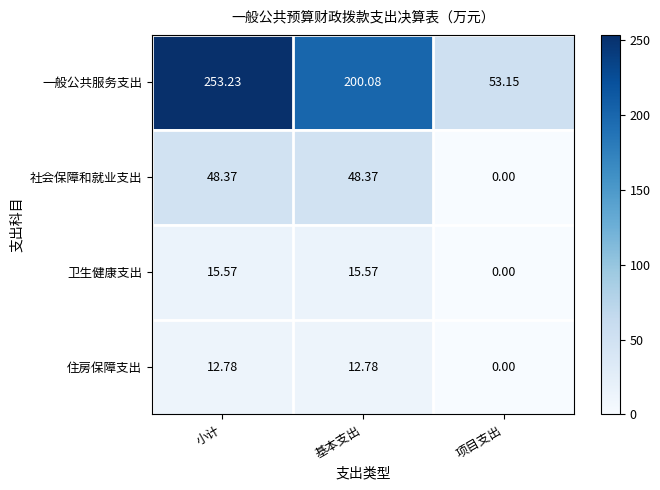

At which category does the chart reach its peak across all series?

小计